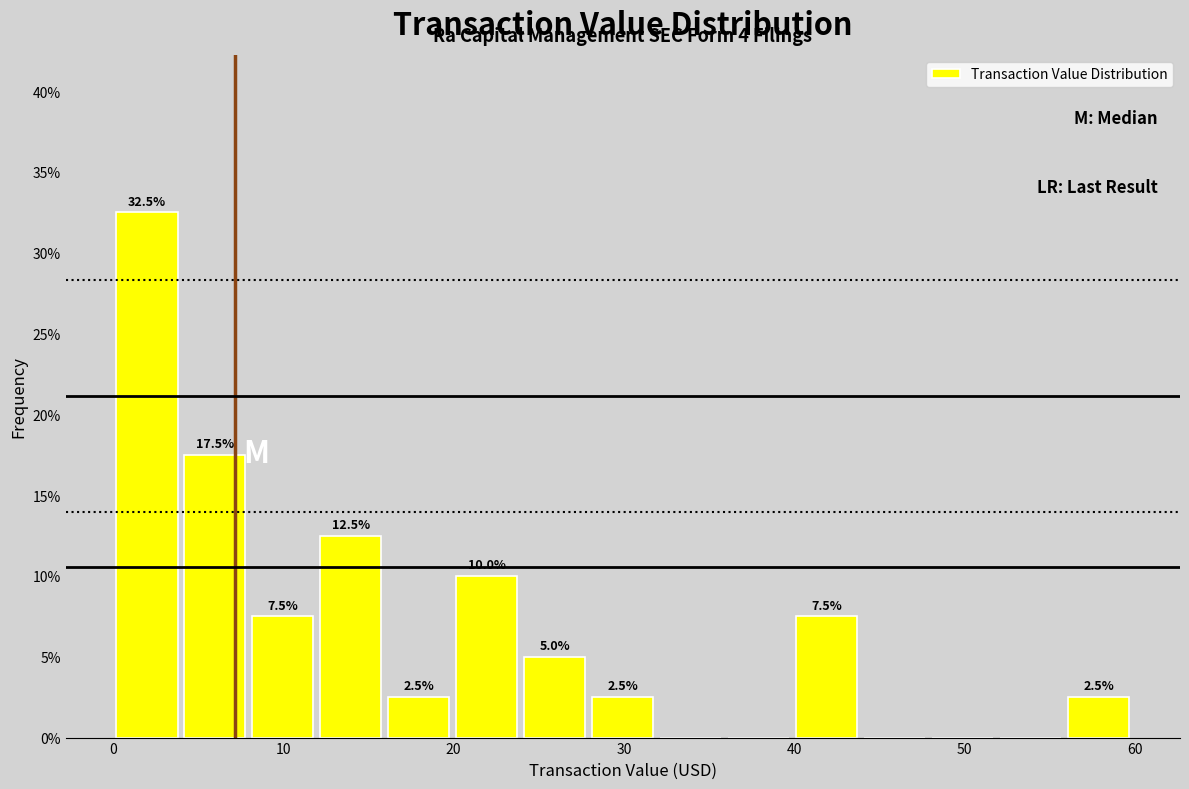

Around what value on the x-axis is the tallest bar? Give the approximate position of its centre, as read against the axis.

2